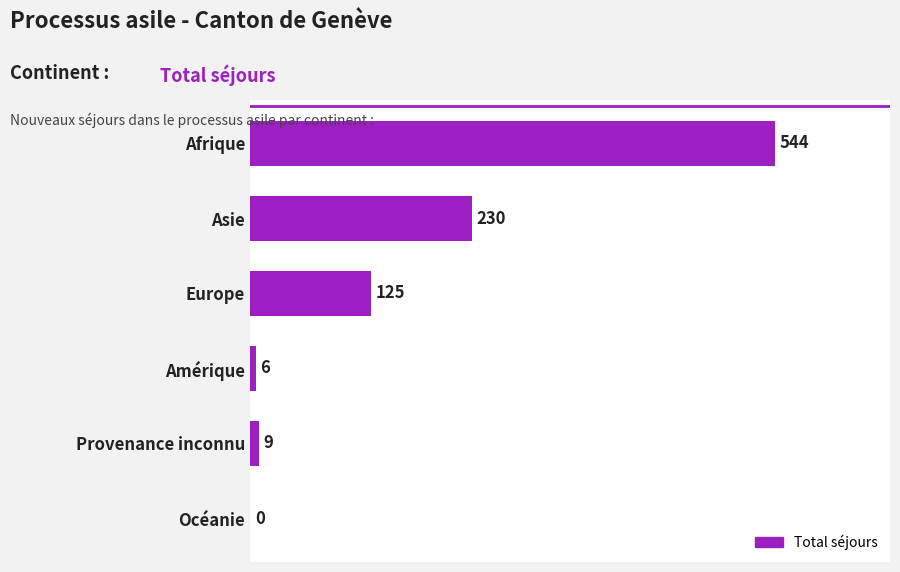

Reading bottom to top, what are all the values shown in this chart?

Océanie=0	Provenance inconnu=9	Amérique=6	Europe=125	Asie=230	Afrique=544